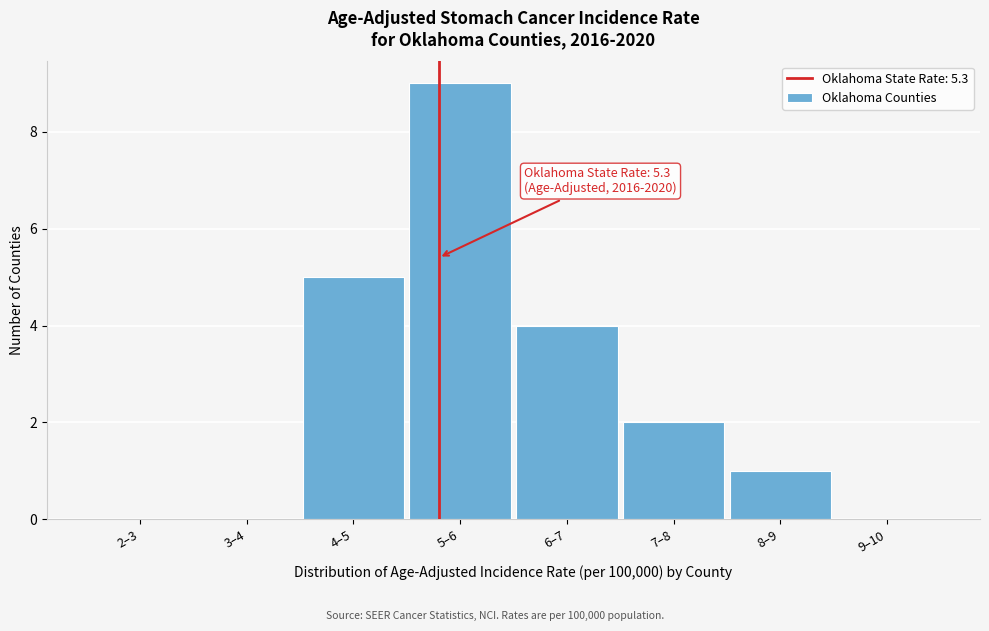

Reading left to right, list all the values displayed in this chart.

2–3=0	3–4=0	4–5=5	5–6=9	6–7=4	7–8=2	8–9=1	9–10=0